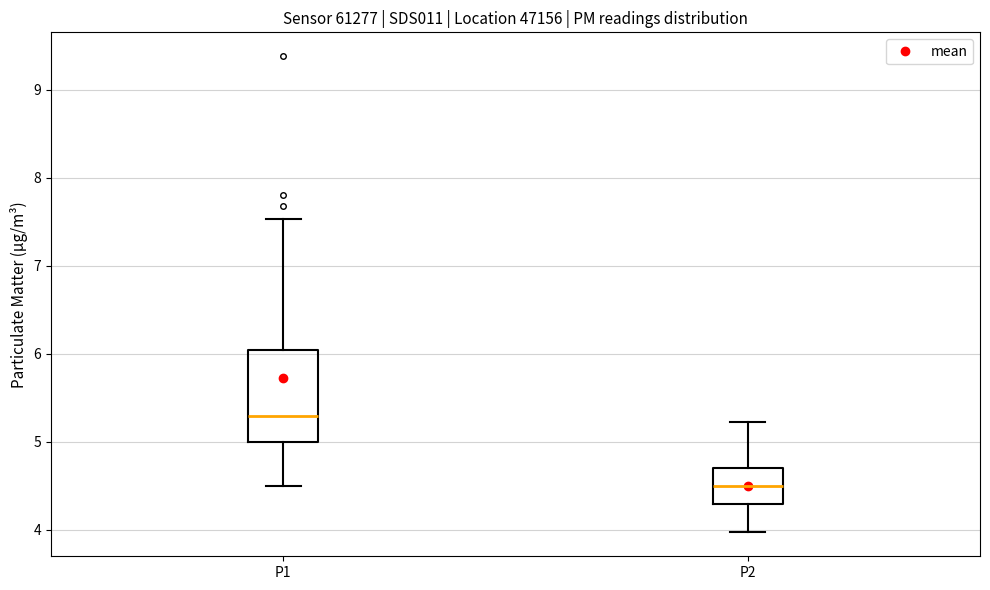

Reading left to right, transcribe this box plot: for each box, give where its median line is, the range the box spans, and where its two whiskers end, as read against the y-axis. The values are not printed on the chart, so give them approximately, as read against the axis.

P1: median 5.3, box 5.0 to 6.0, whiskers 4.5 to 7.5
P2: median 4.5, box 4.3 to 4.7, whiskers 4.0 to 5.2